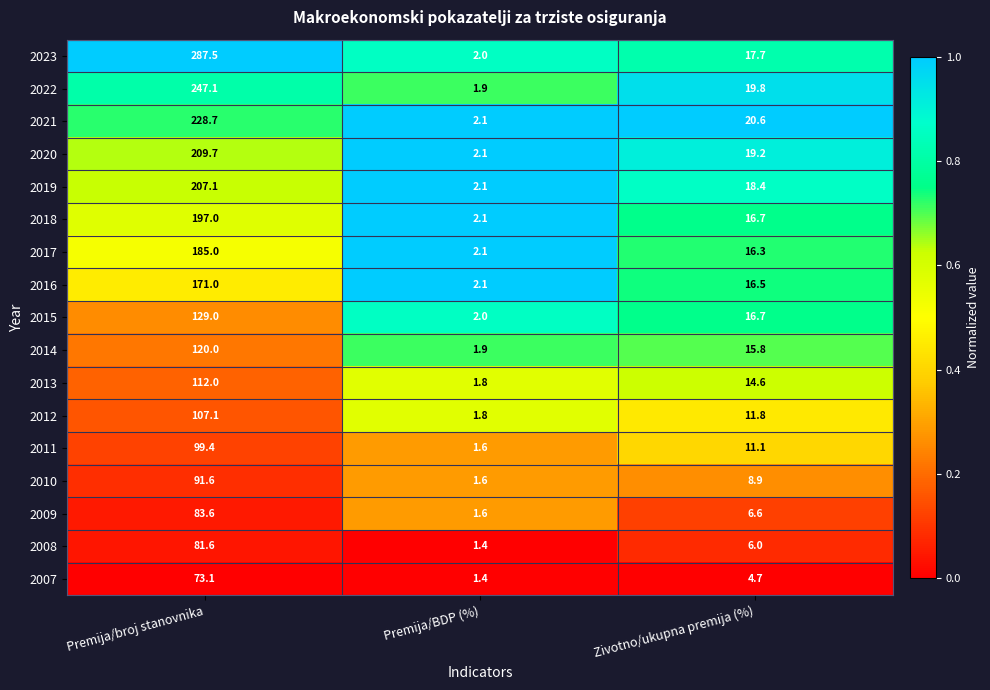

Which label corresponds to the largest value in the chart?

Premija/broj stanovnika